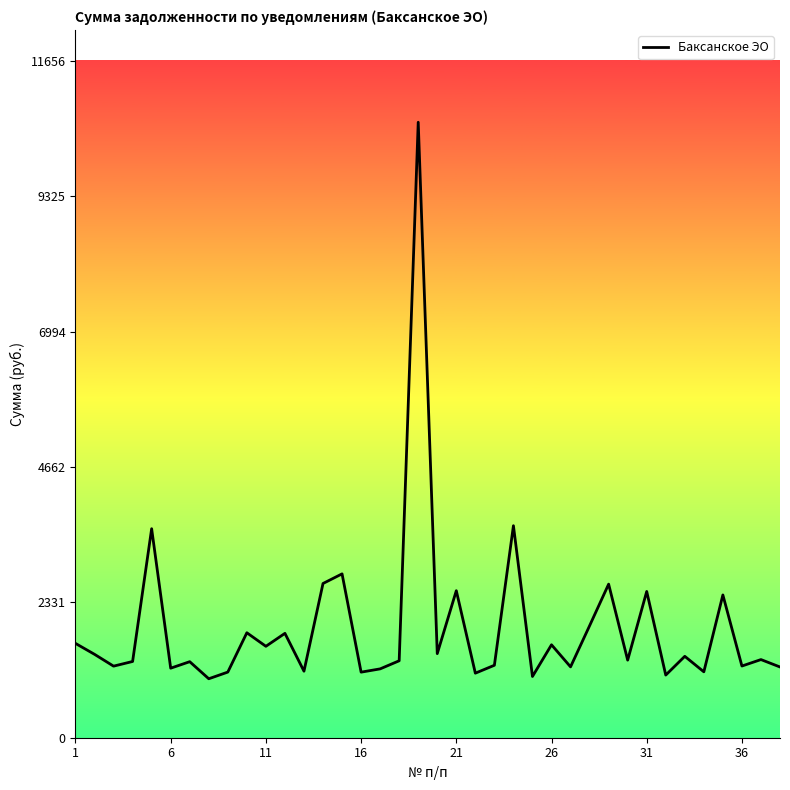

What is the smallest value displayed?

1015.3